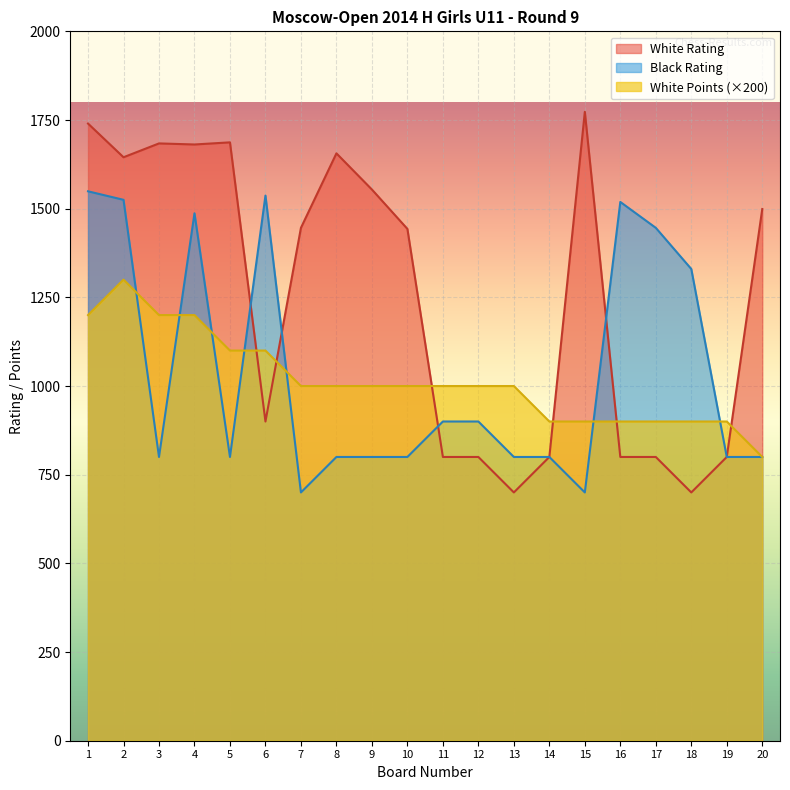

Between 12 and 13, which series saw the biggest shift?

White Rating